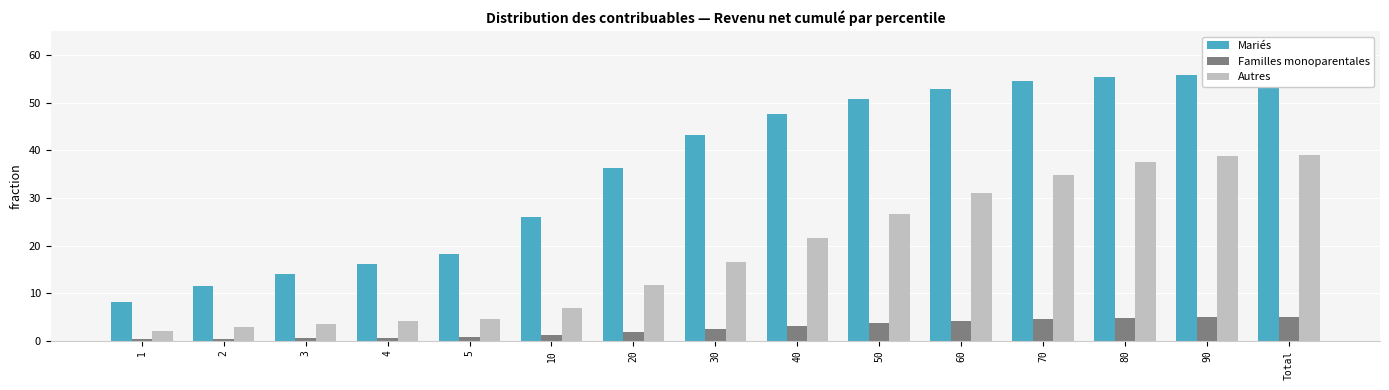

Rank the categories by Autres value from highest to lowest.

Total, 90, 80, 70, 60, 50, 40, 30, 20, 10, 5, 4, 3, 2, 1